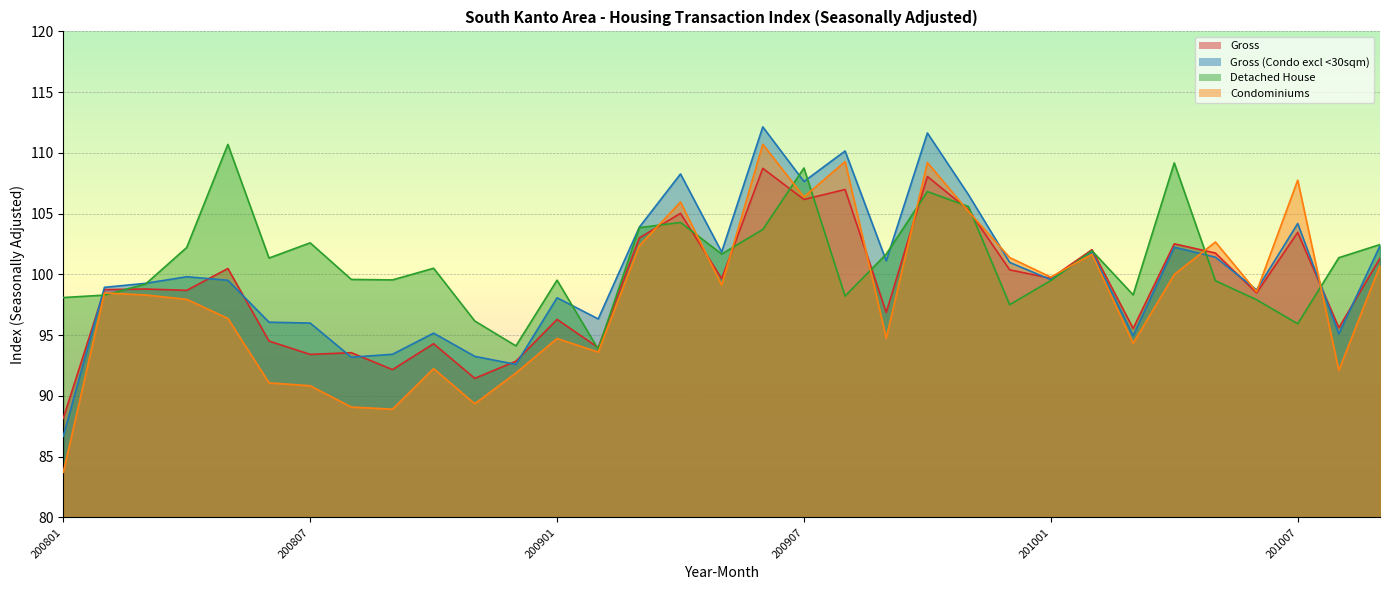

In Gross, how many points are lower than both neighbors (excluding endpoints)?

12